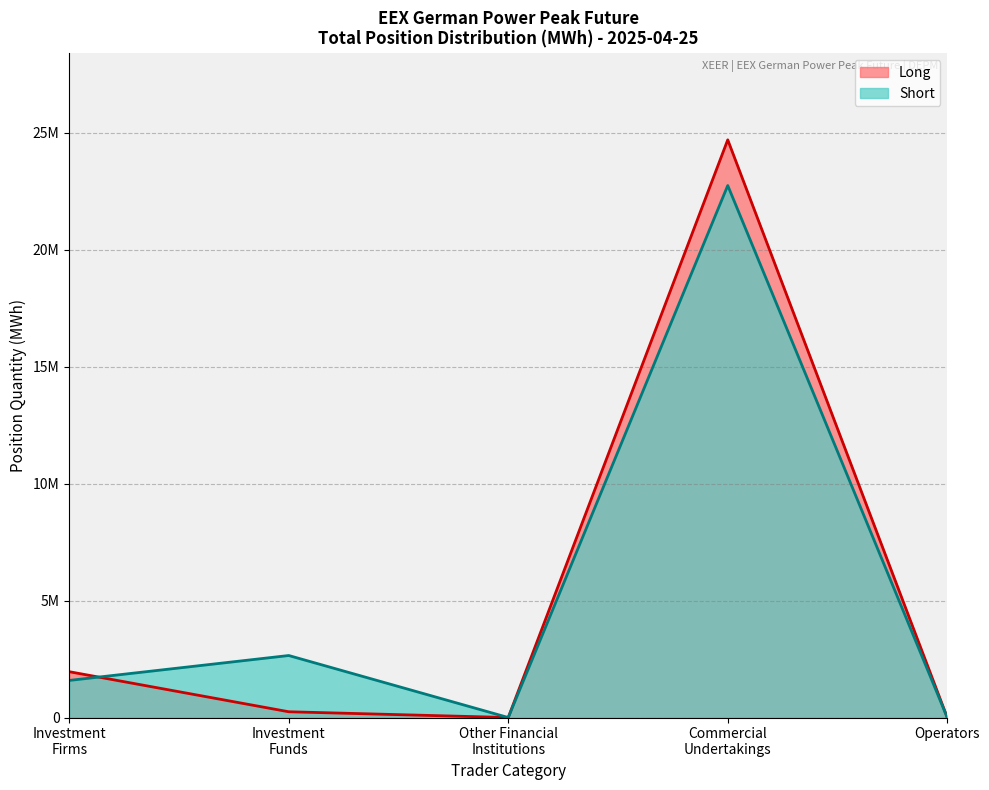

True or false: Short and Long intersect in this chart.

True